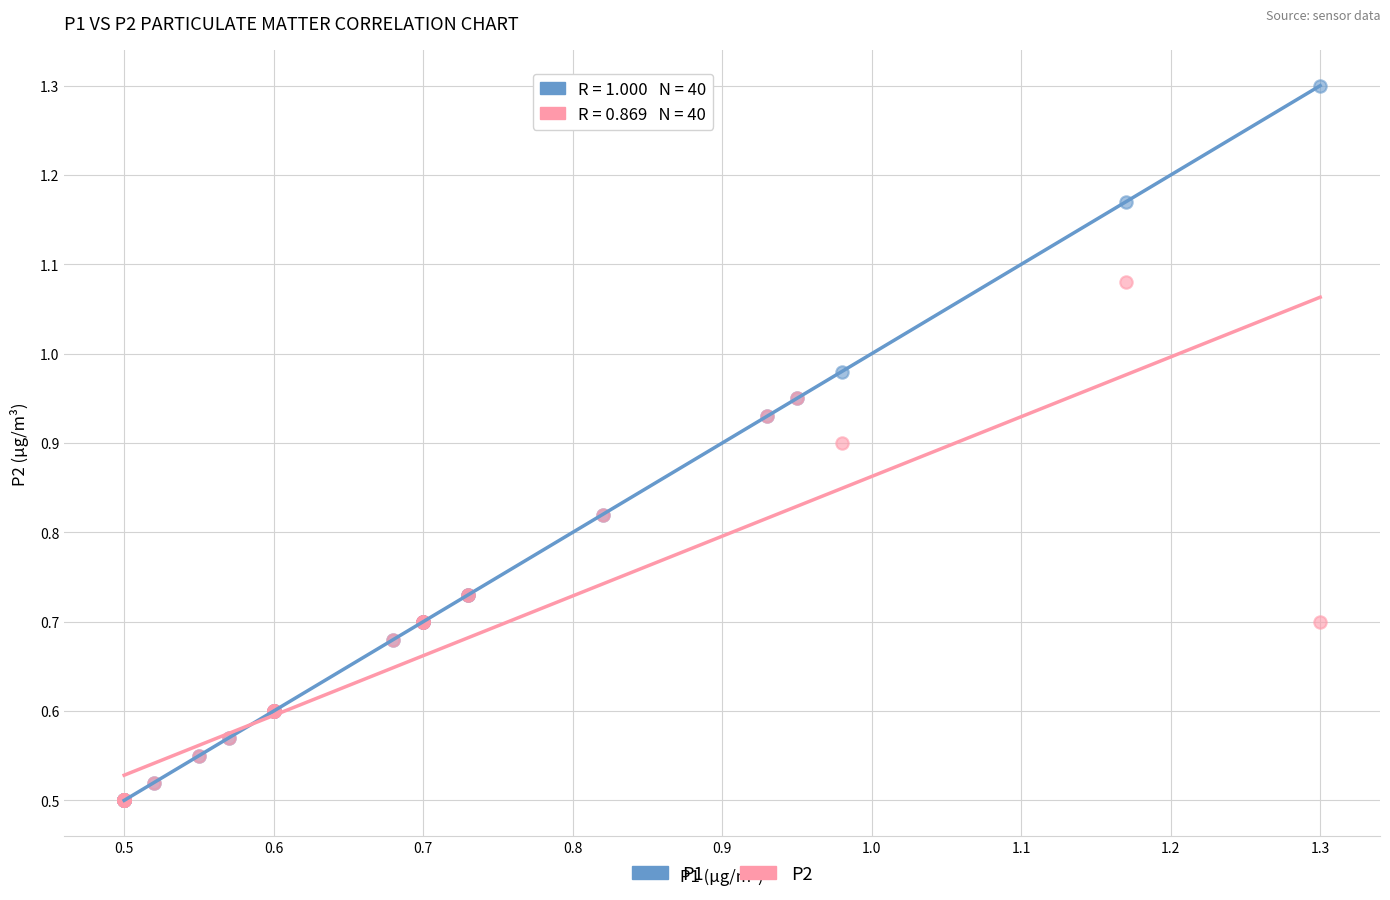

What are all the series names shown in the legend?

P1, P2